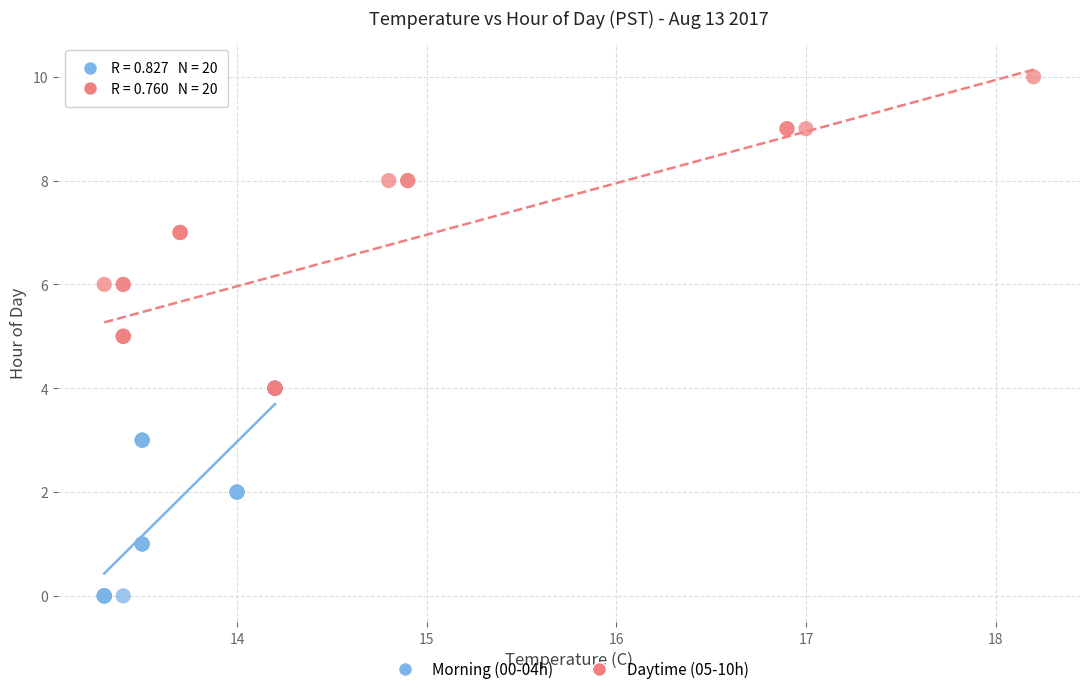

Which series contains the highest Y value?

Daytime (05-10h)